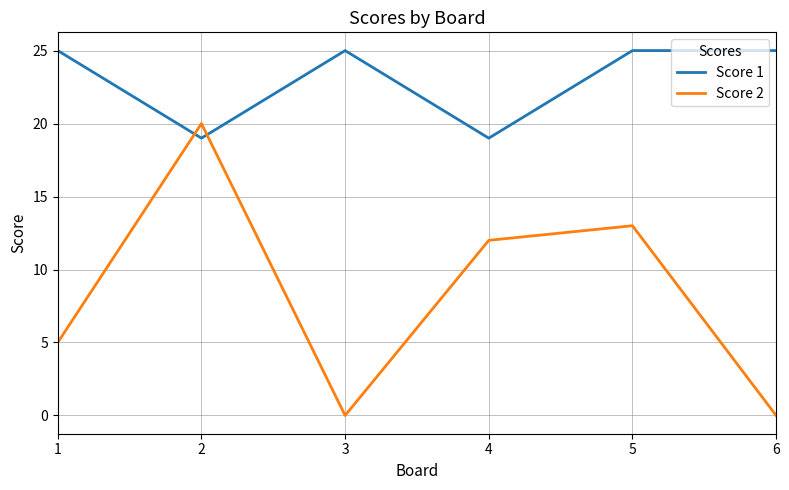

Between 3 and 5, which series saw the biggest shift?

Score 2